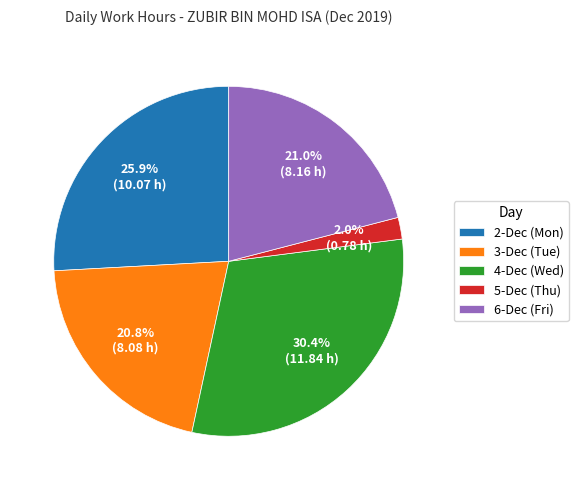

How many slices are in this pie chart?

5